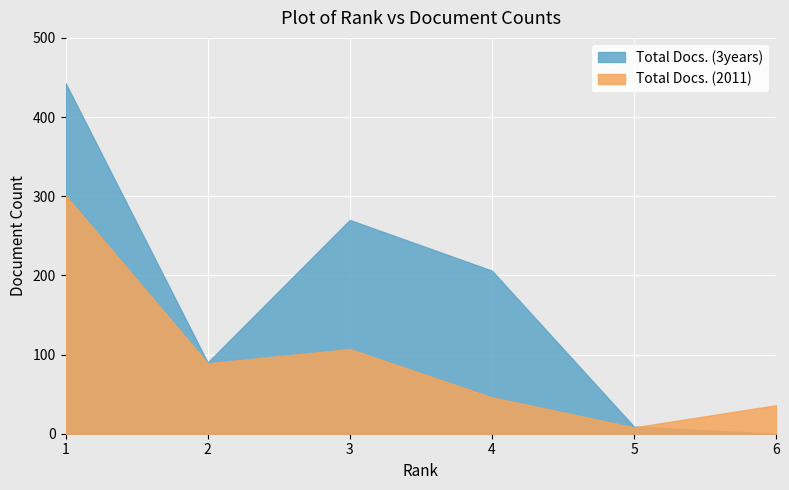

Which label corresponds to the largest value in the chart?

1